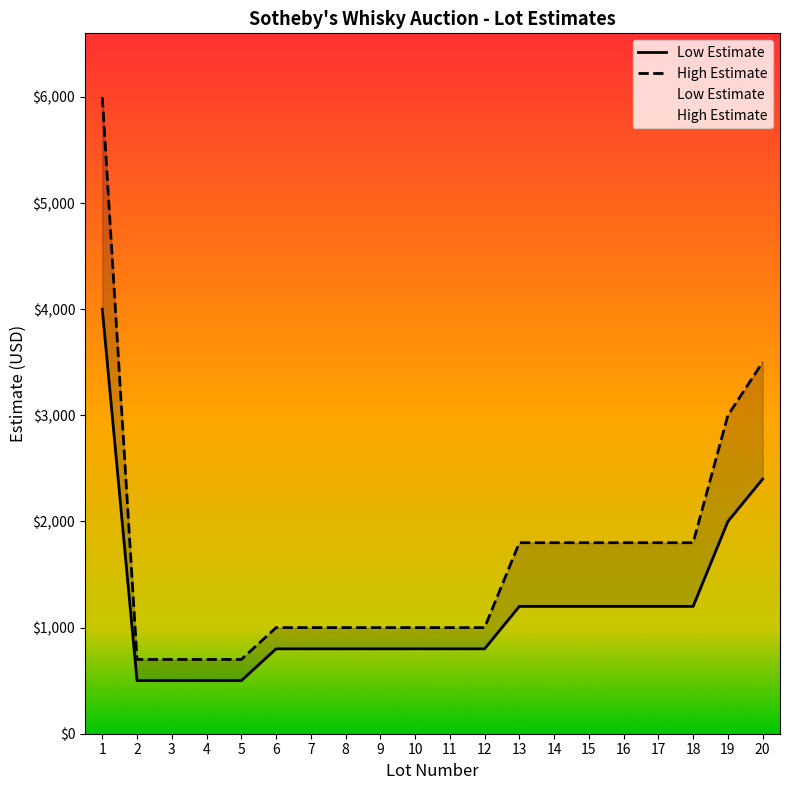

What is the value of the High Estimate point at the 8th from the left?

1000